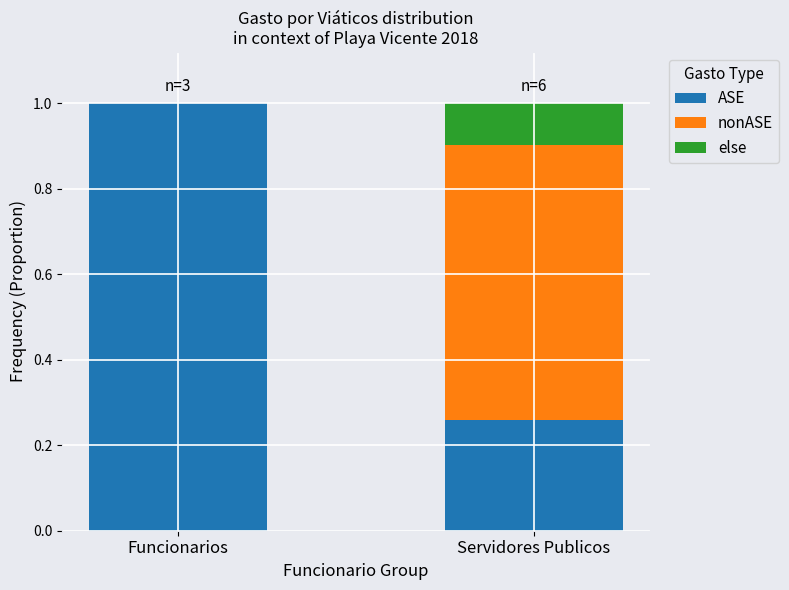

What is the total value across all series at Funcionarios?

1.0